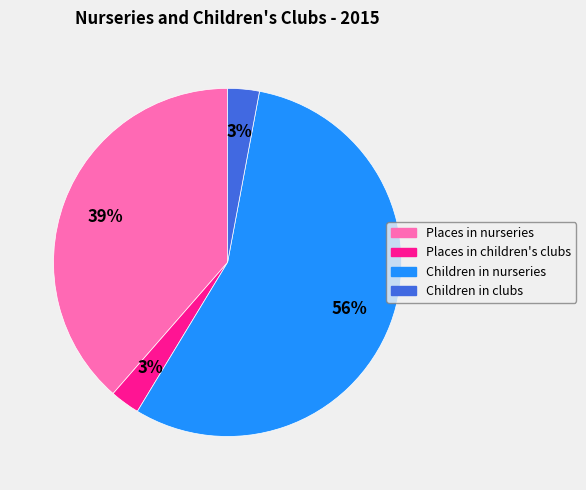

What is the ratio of the value at Places in nurseries to the value at Children in nurseries?

0.7